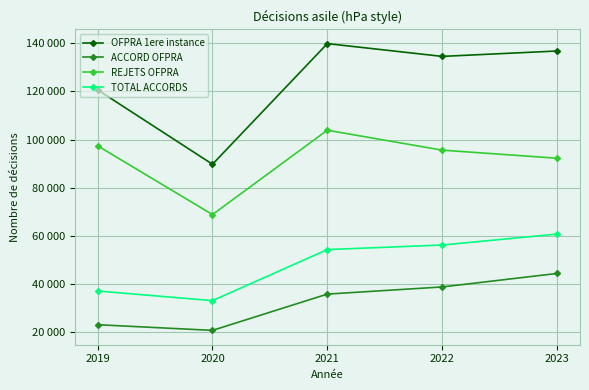

True or false: ACCORD OFPRA has more than 1 points higher than both neighbors.

False